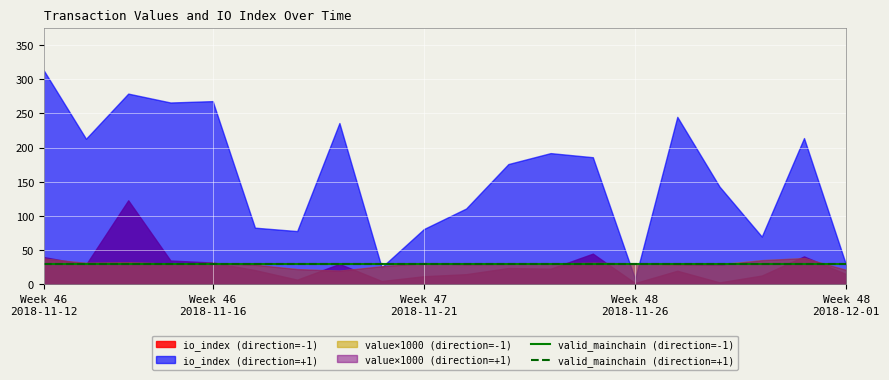

True or false: valid_in and io_index_out cross at least once.

False